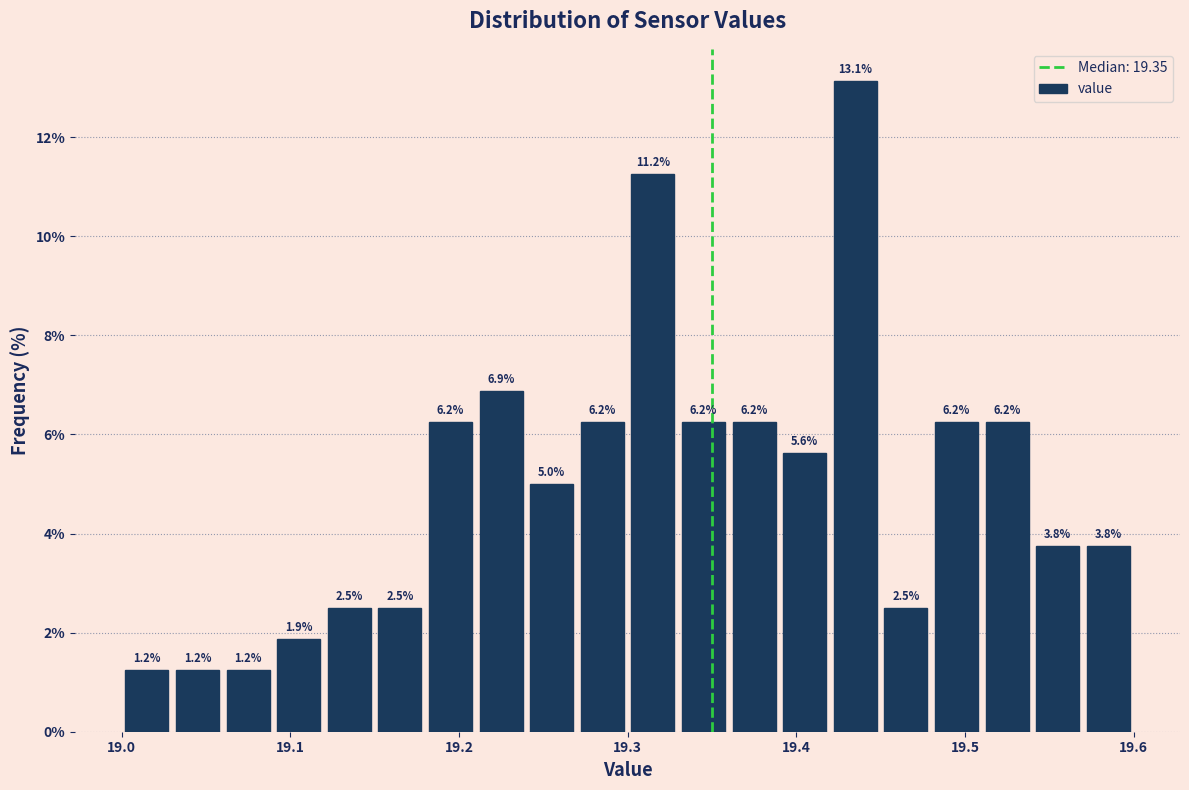

Around what value on the x-axis is the tallest bar? Give the approximate position of its centre, as read against the axis.

19.44